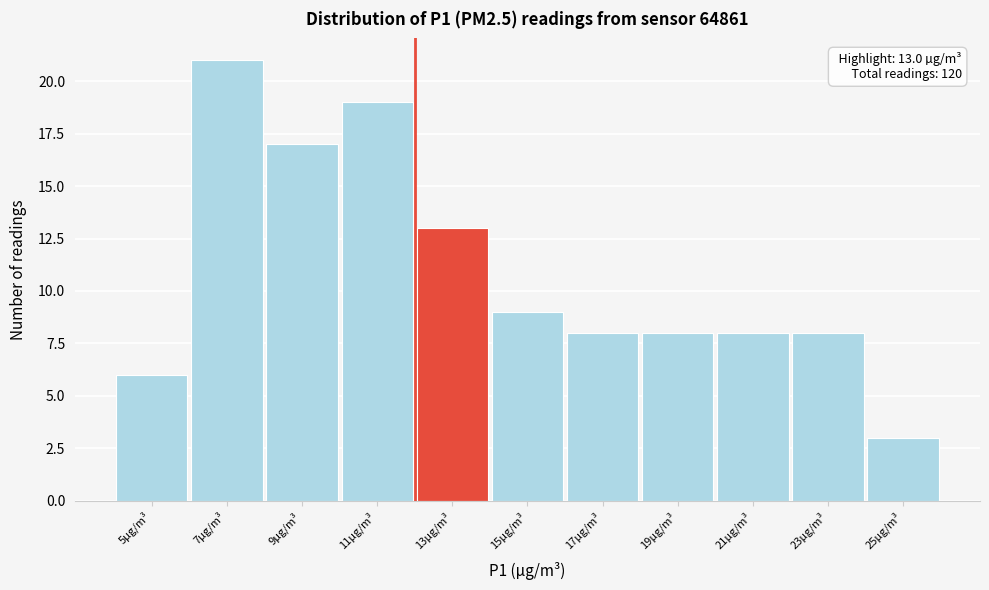

Reading left to right, transcribe all the data shown in this chart.

6	21	17	19	13	9	8	8	8	8	3